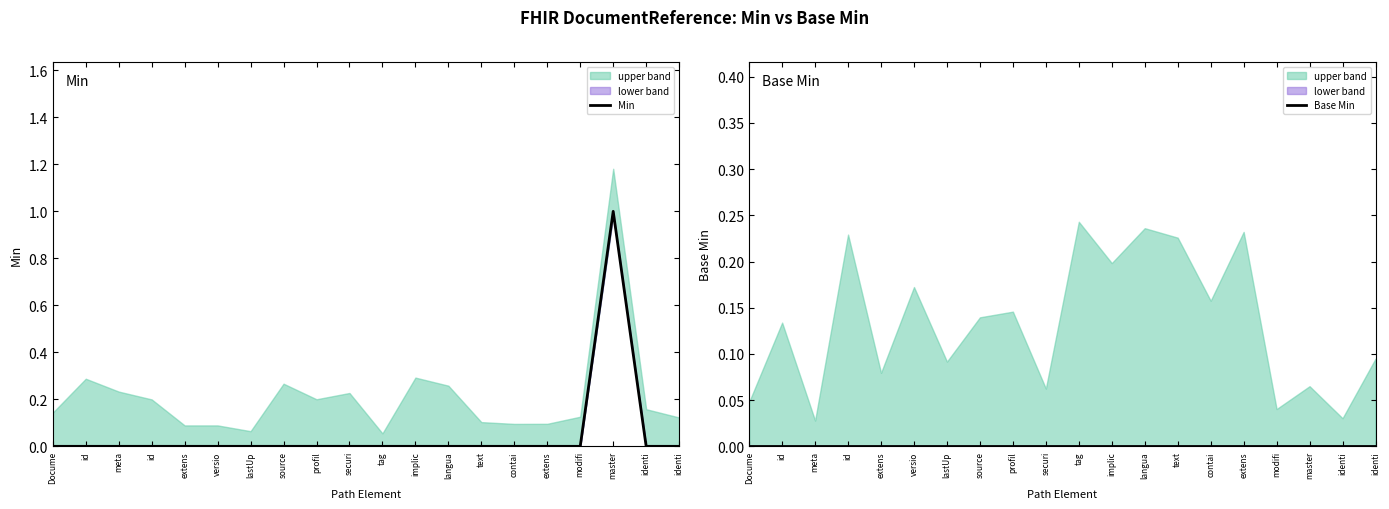

Which series has the widest spread of values?

Min